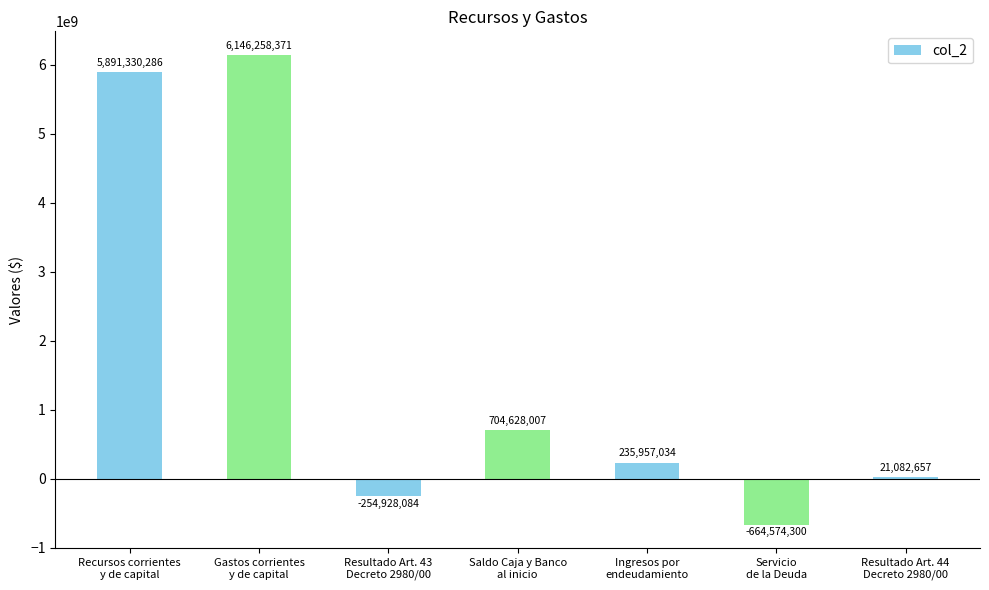

What is the maximum value shown in the chart?

6146258371.0